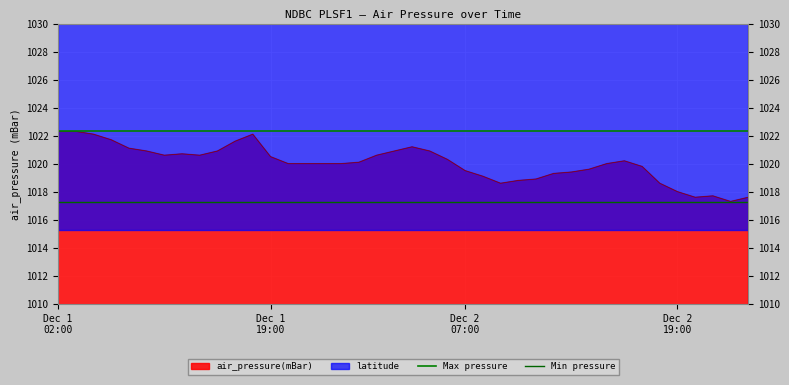

At which label is Min pressure closest to 1017?

Dec 1
02:00